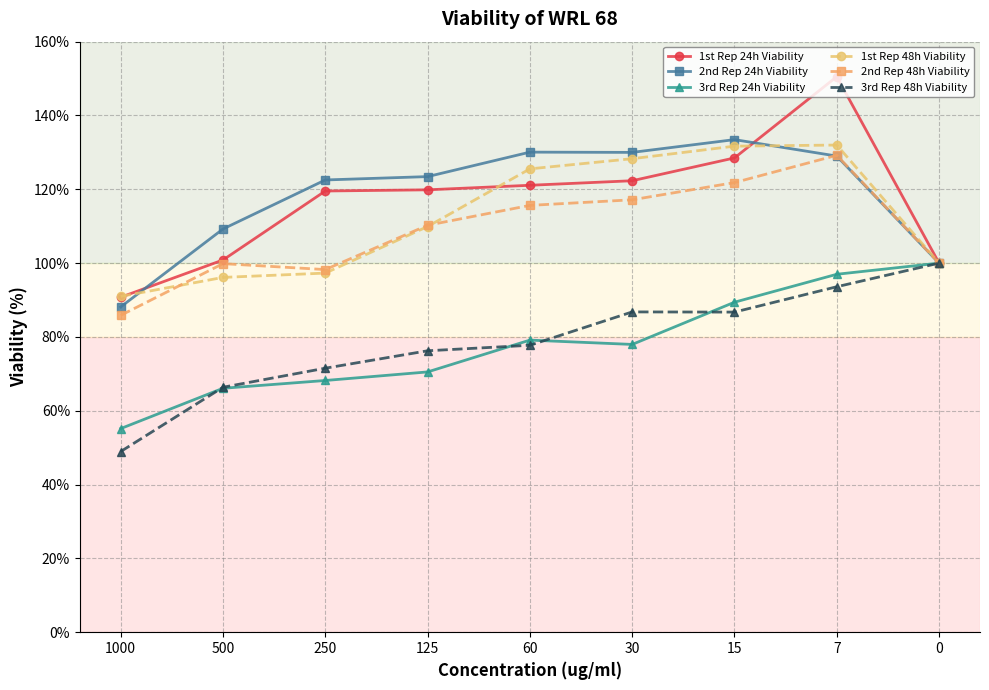

The value of 1st Rep 48h Viability at 15 is 131.7. True or false?

True